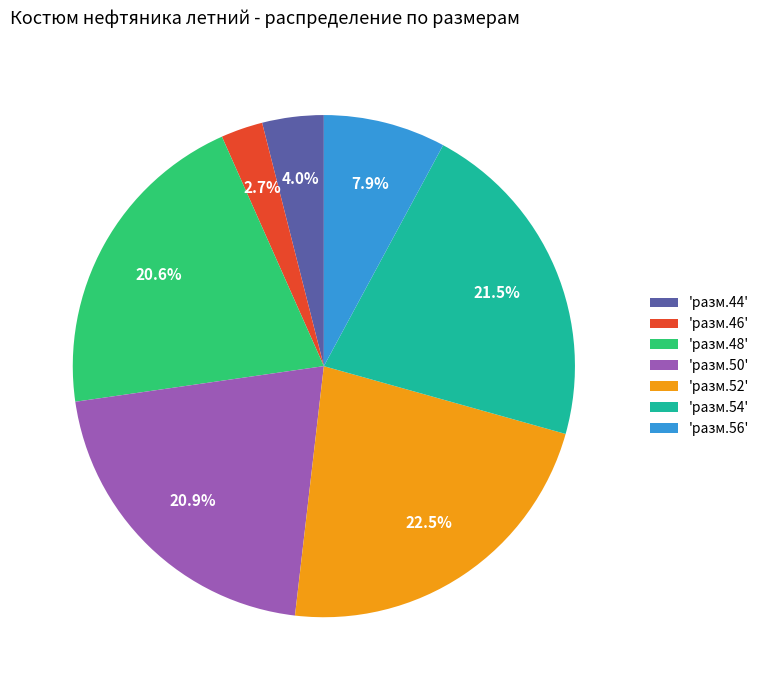

What is the largest slice in the pie chart?

'разм.52'